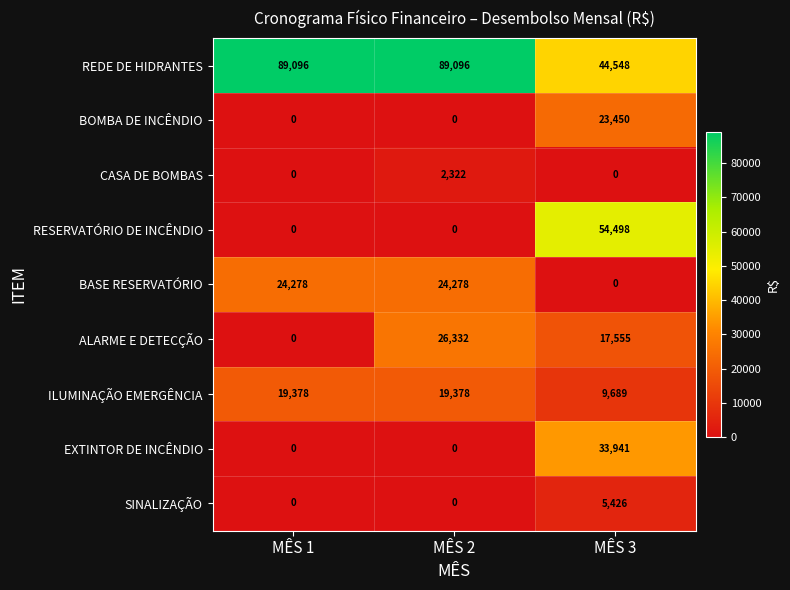

How many data points does each series have?

3